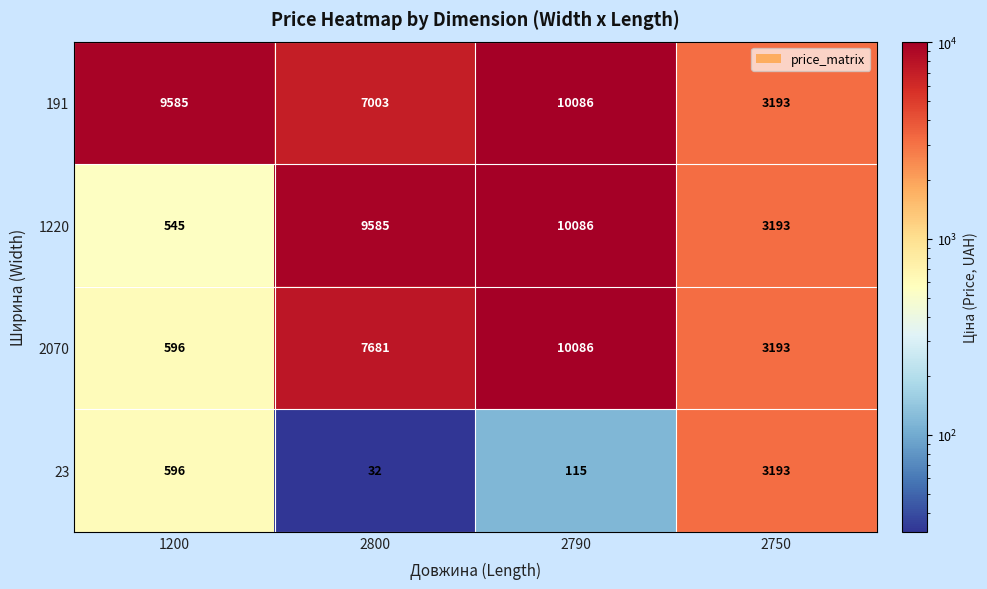

What is the average value of the 1220 series?

5852